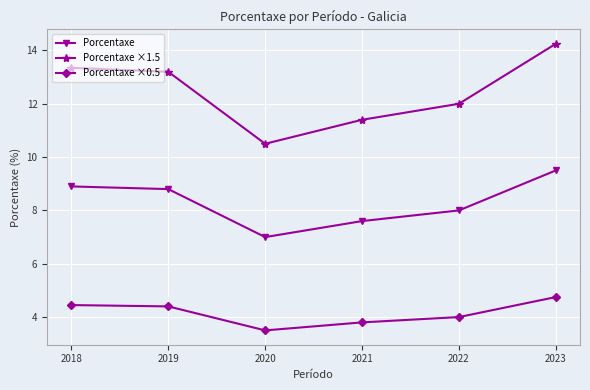

What is the spread (max minus min) of values at 2018?

8.9